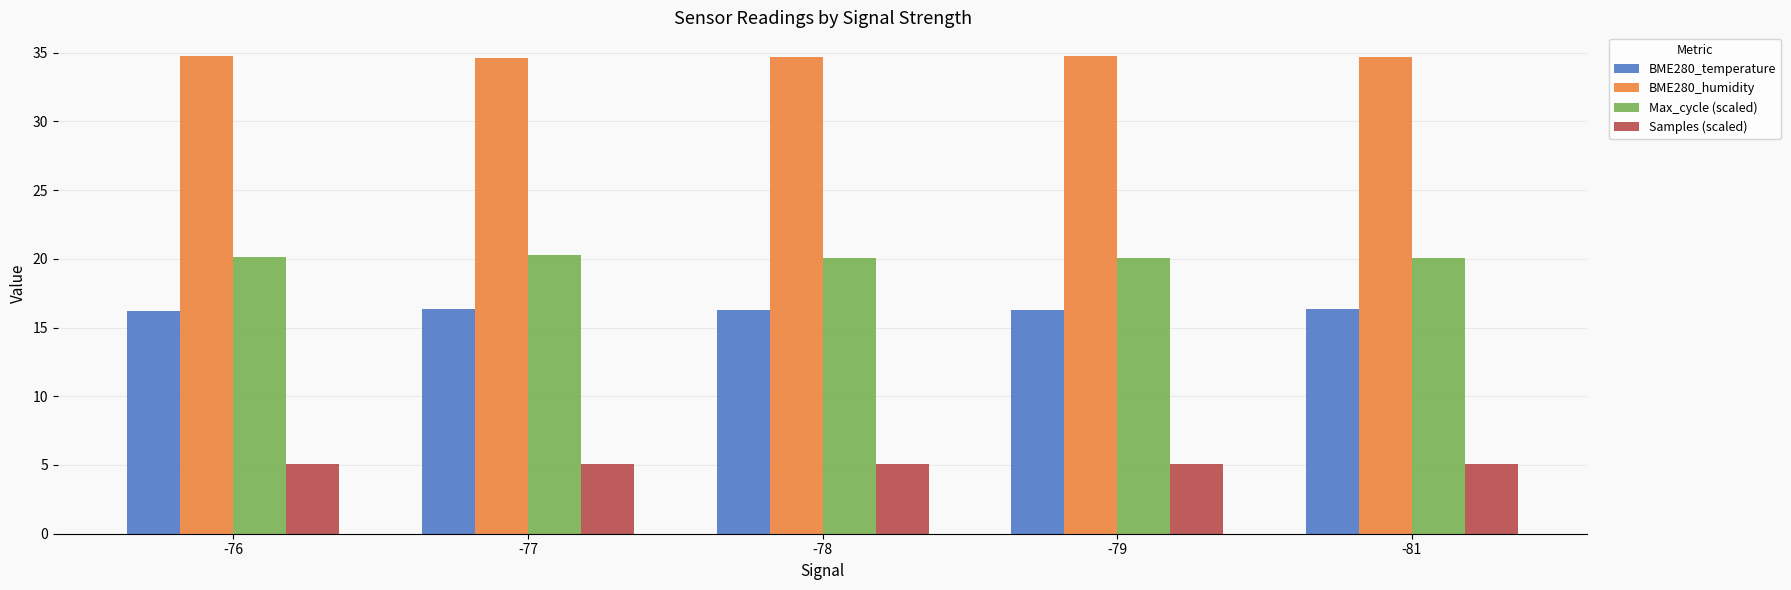

Which series has the largest total across all categories?

BME280_humidity